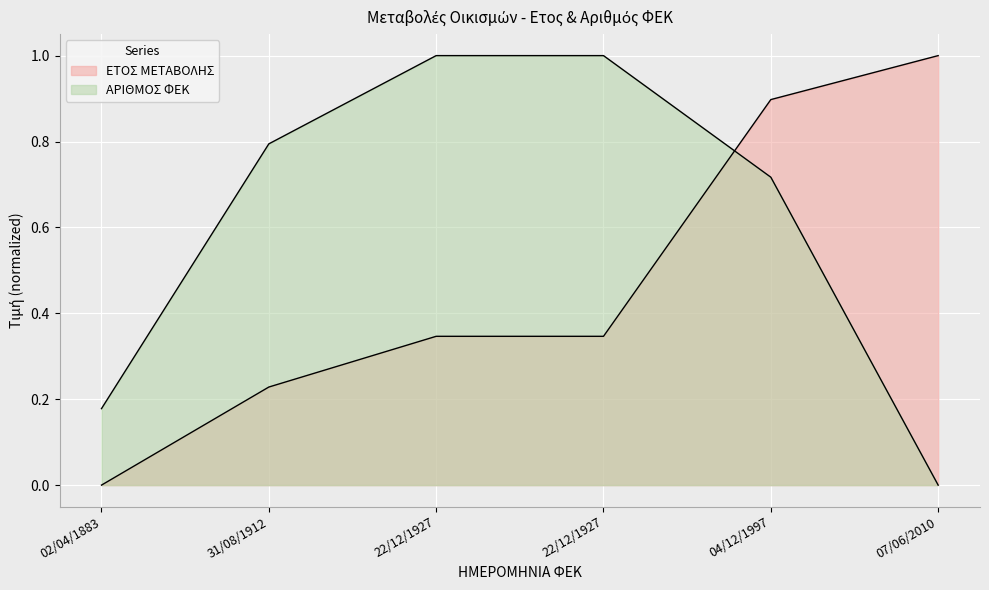

What is the sum of the ΕΤΟΣ ΜΕΤΑΒΟΛΗΣ values at 22/12/1927 and 02/04/1883?

0.3